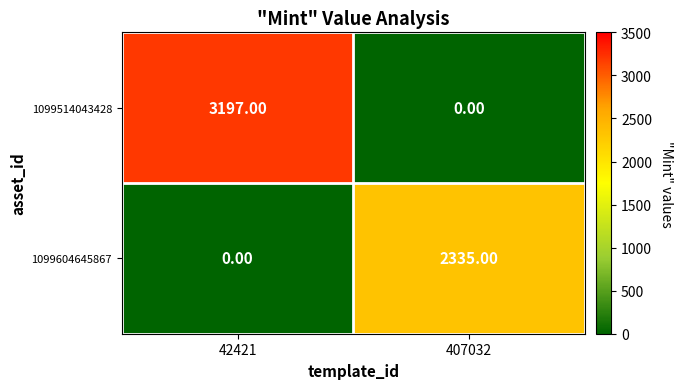

What is the sum of all 1099604645867 values?

2335